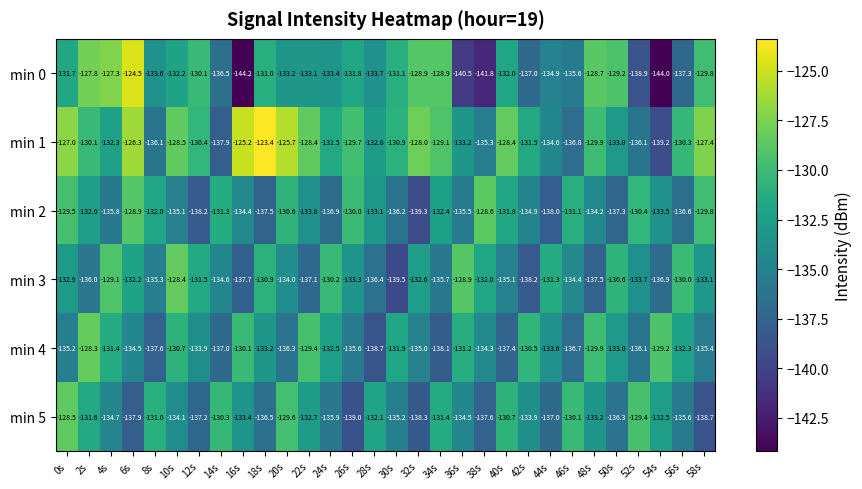

What value does the min 2 series have at 4s?

-135.8